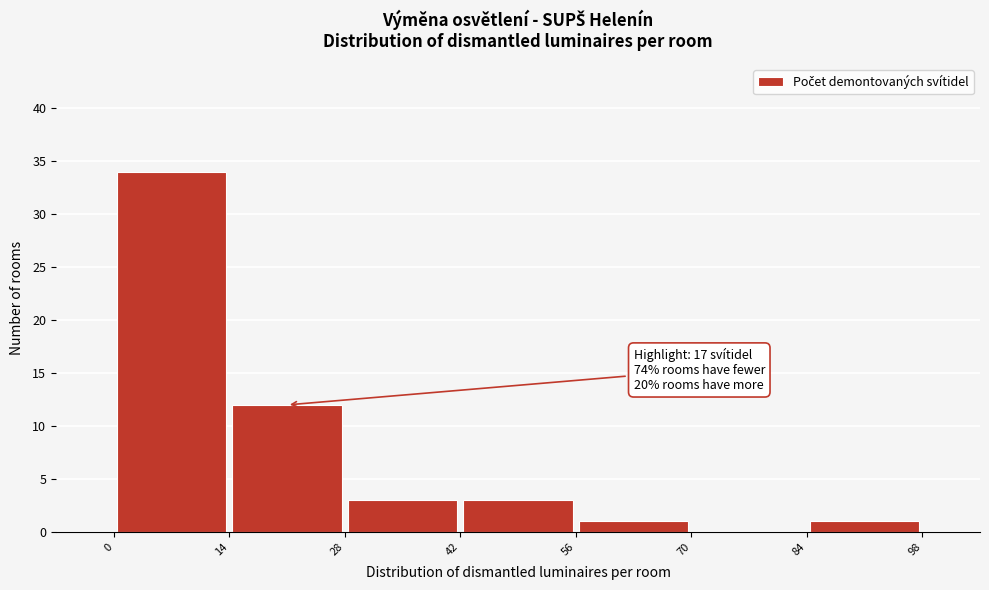

Which range on the x-axis has the tallest bar?

0 to 14